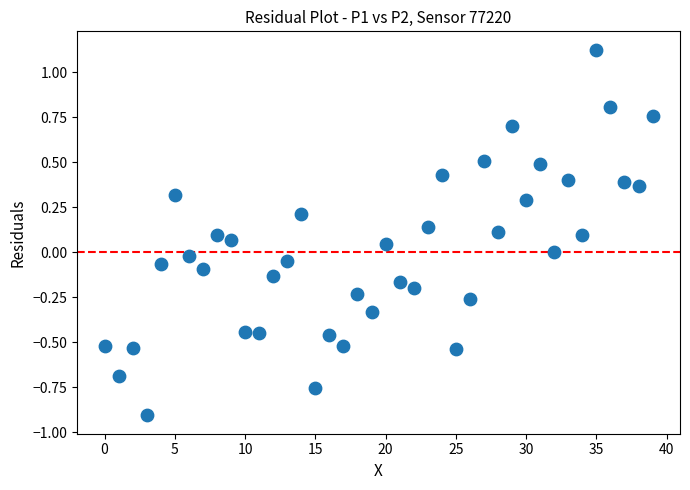

What is the range of Y values (max minus min)?

2.0